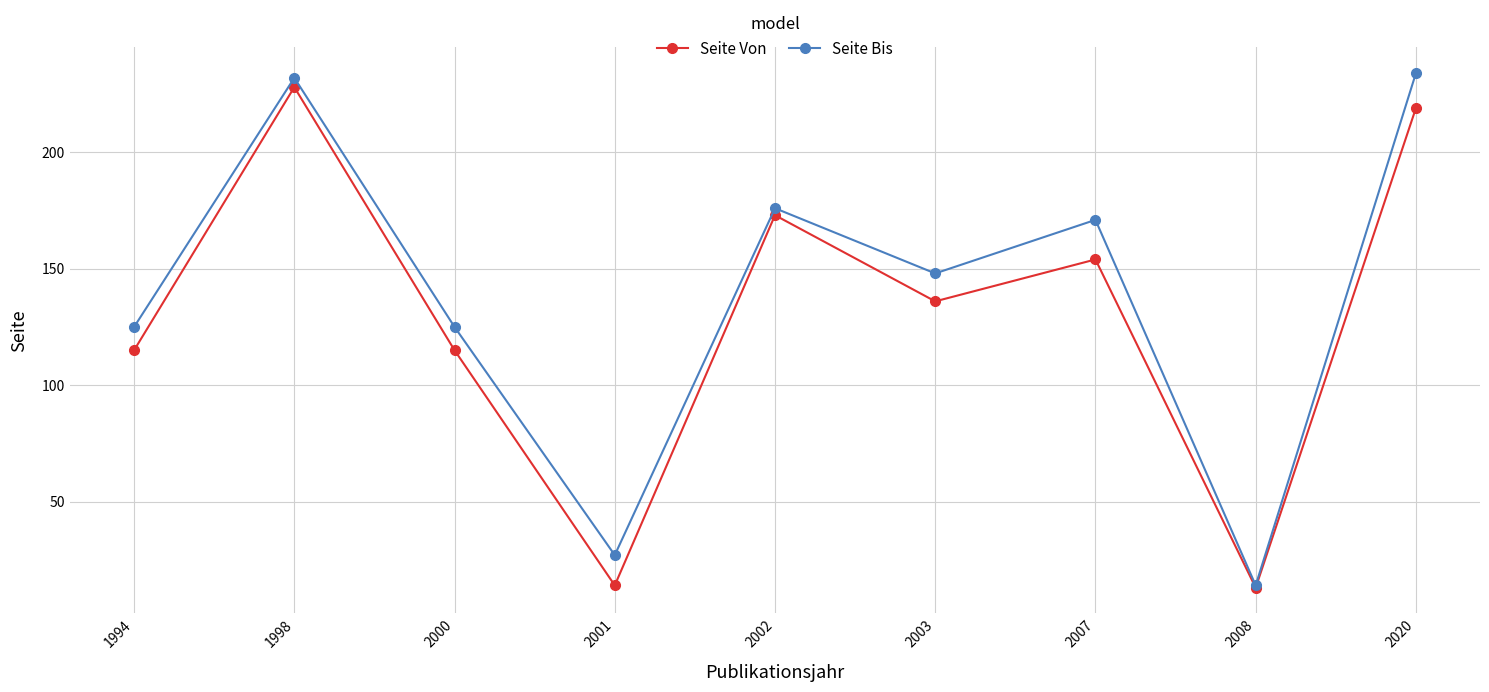

The value of Seite Bis at 1994 is 32. True or false?

False